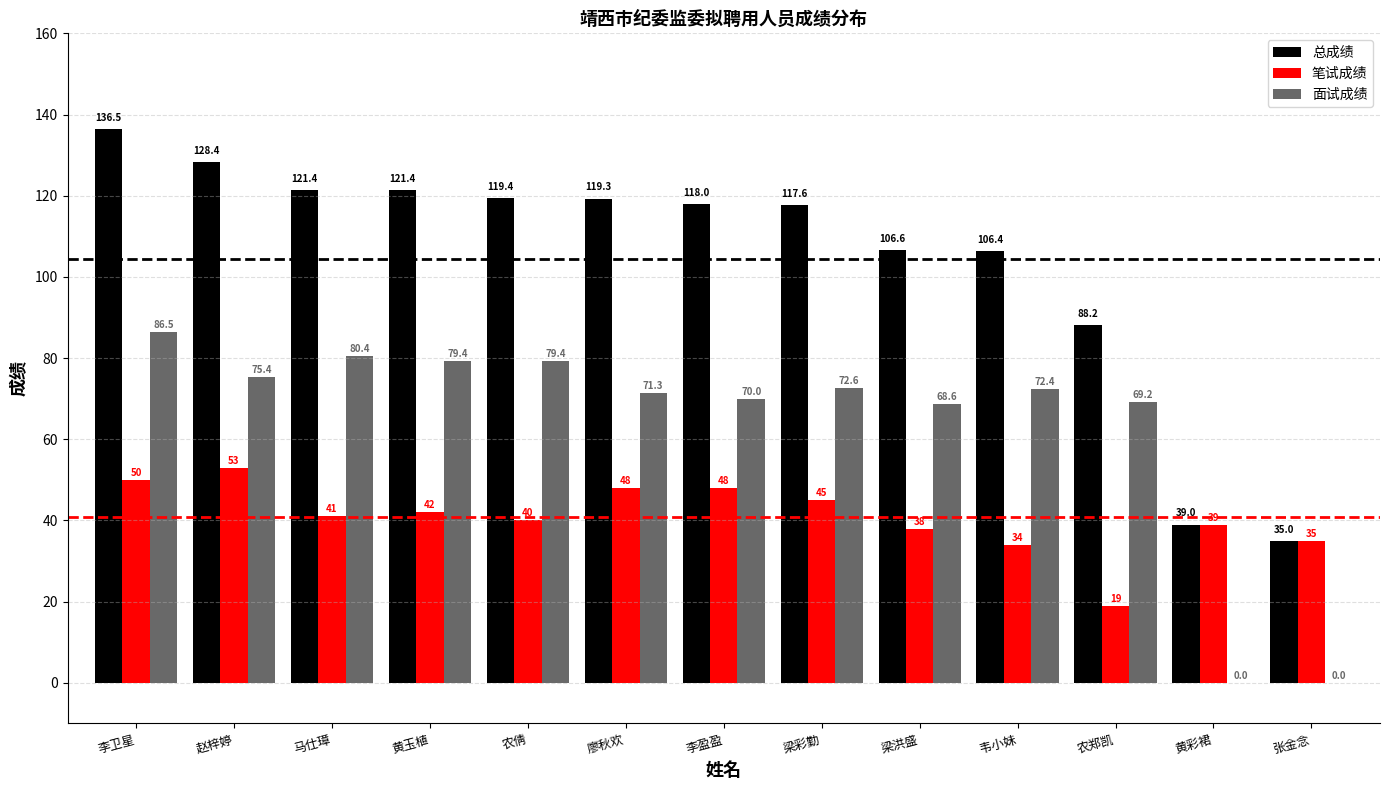

Which series has the largest range (max minus min)?

总成绩